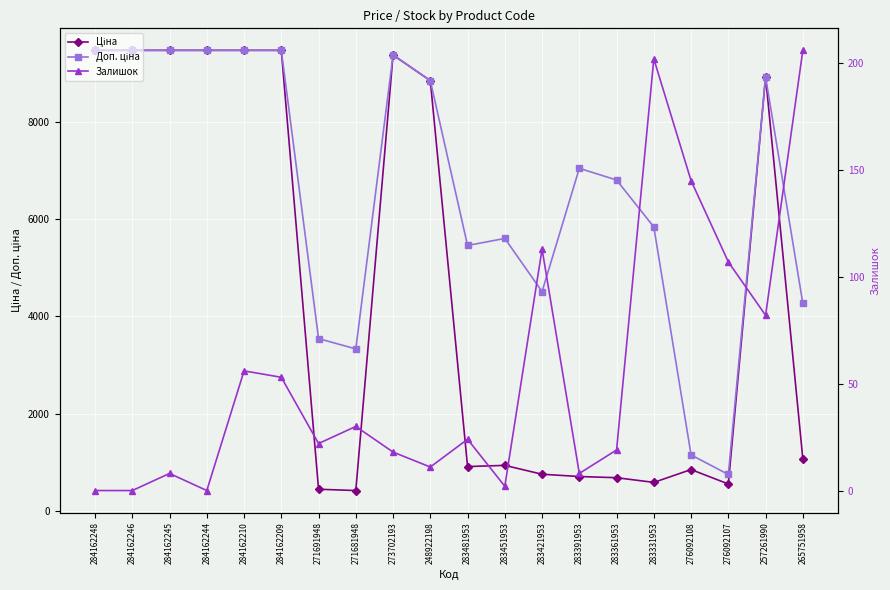

What is the lowest value of the Доп. ціна series?

747.0